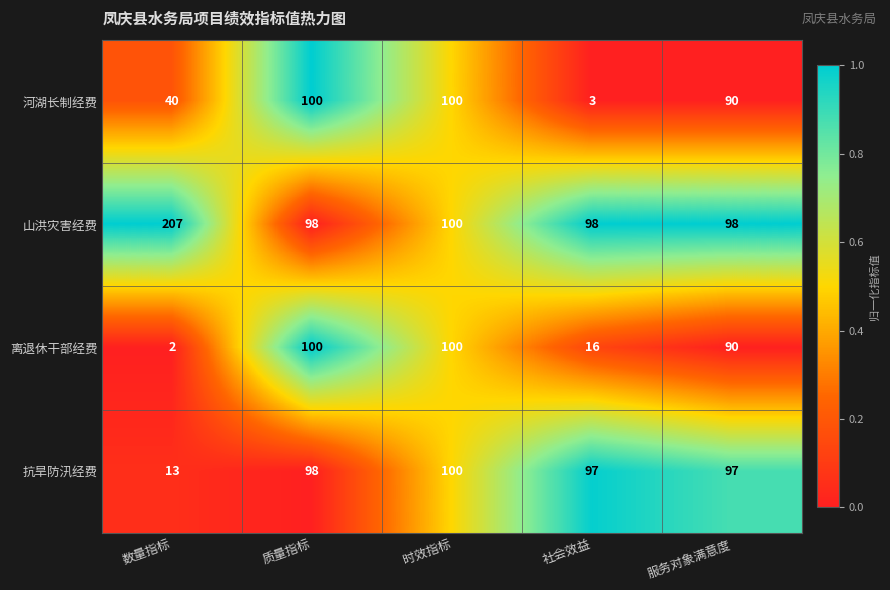

Reading right to left, list all the values displayed in this chart.

河湖长制经费: 90	3	100	100	40
山洪灾害经费: 98	98	100	98	207
离退休干部经费: 90	16	100	100	2
抗旱防汛经费: 97	97	100	98	13